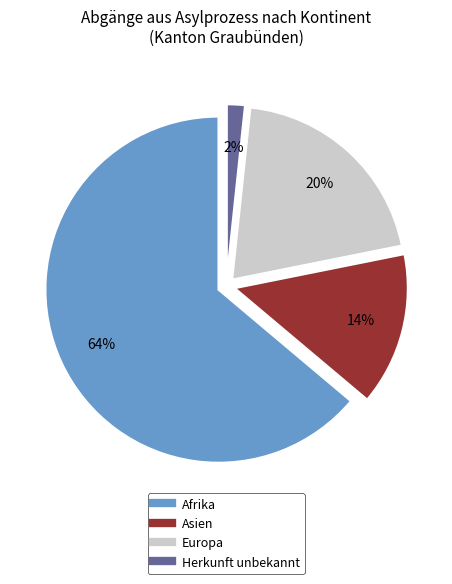

Which category accounts for the majority?

Afrika